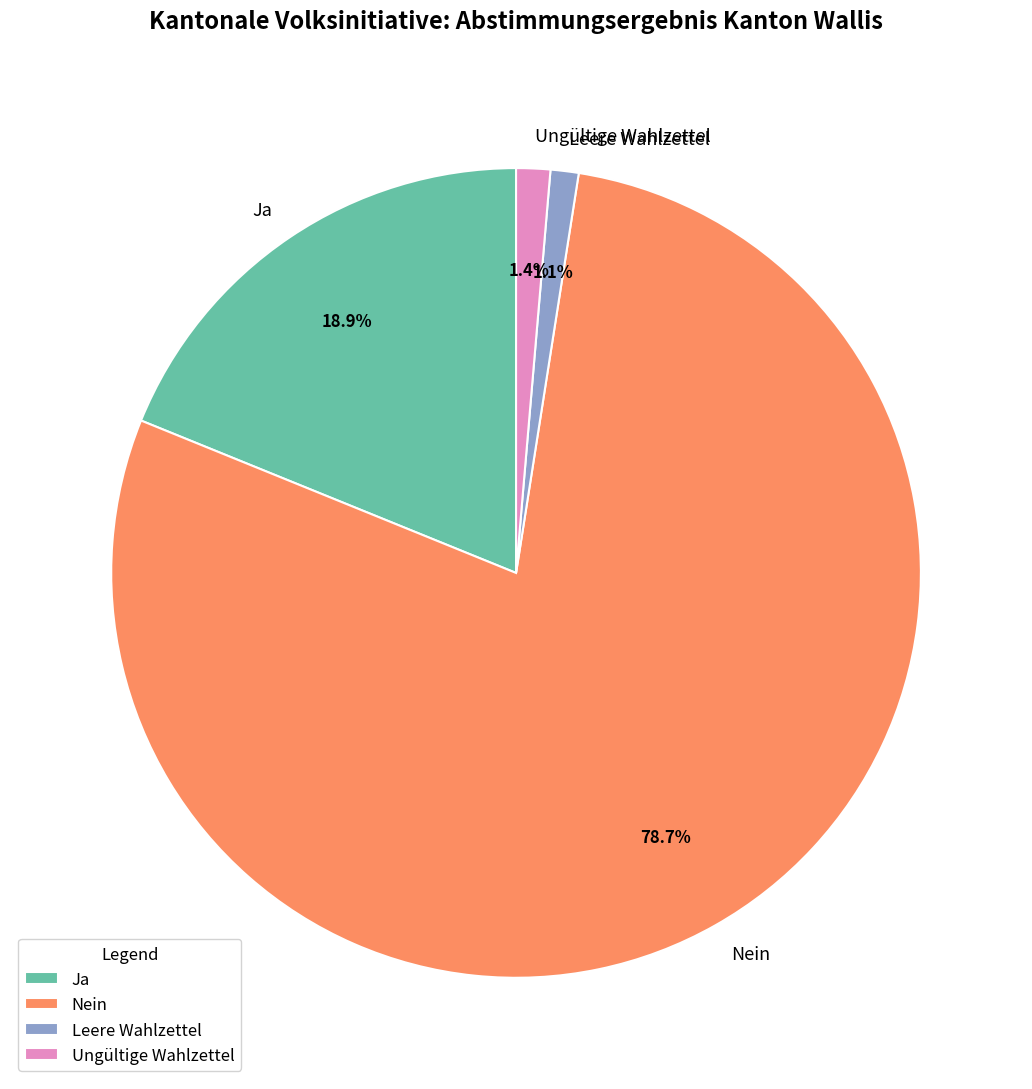

Is there a majority slice in this chart?

Yes